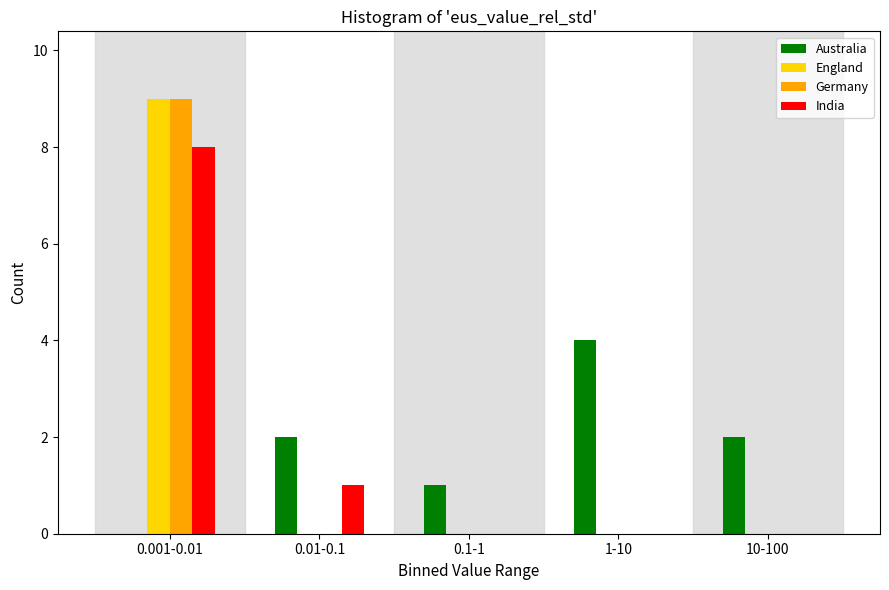

Reading right to left, what are all the values shown in this chart?

Australia: 10-100=2	1-10=4	0.1-1=1	0.01-0.1=2	0.001-0.01=0
England: 10-100=0	1-10=0	0.1-1=0	0.01-0.1=0	0.001-0.01=9
Germany: 10-100=0	1-10=0	0.1-1=0	0.01-0.1=0	0.001-0.01=9
India: 10-100=0	1-10=0	0.1-1=0	0.01-0.1=1	0.001-0.01=8